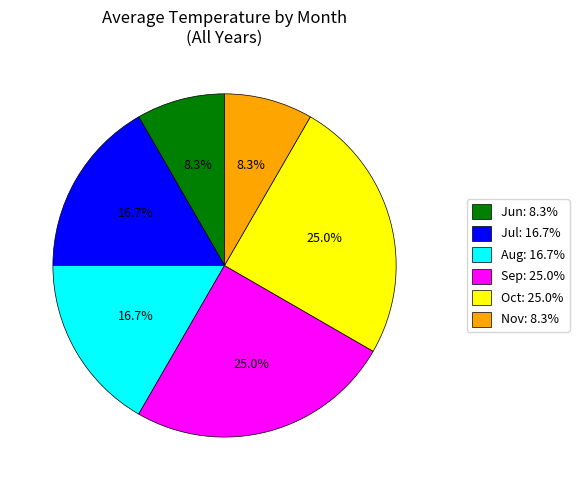

What is the ratio of the value at Jun: 8.3% to the value at Jul: 16.7%?

0.5